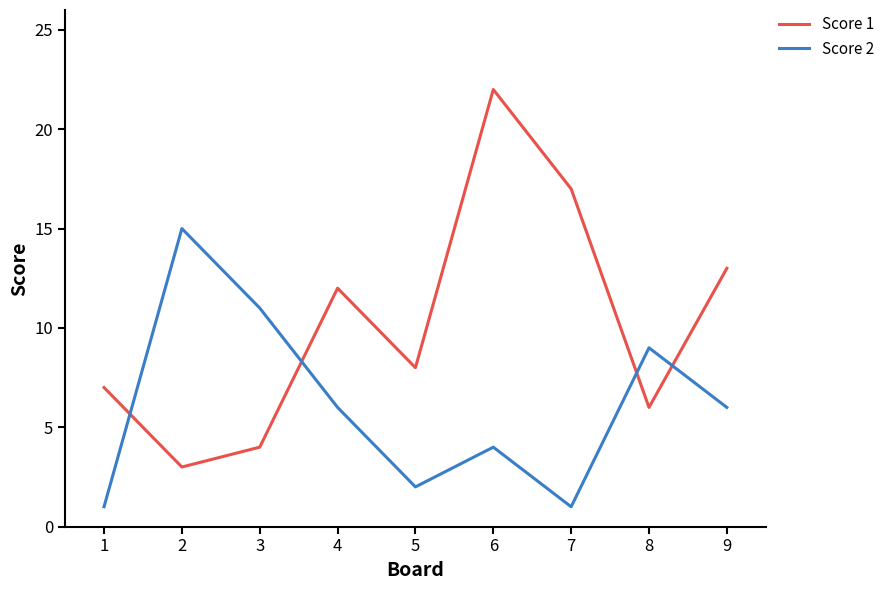

Reading left to right, what are all the values shown in this chart?

Score 1: 7	3	4	12	8	22	17	6	13
Score 2: 1	15	11	6	2	4	1	9	6